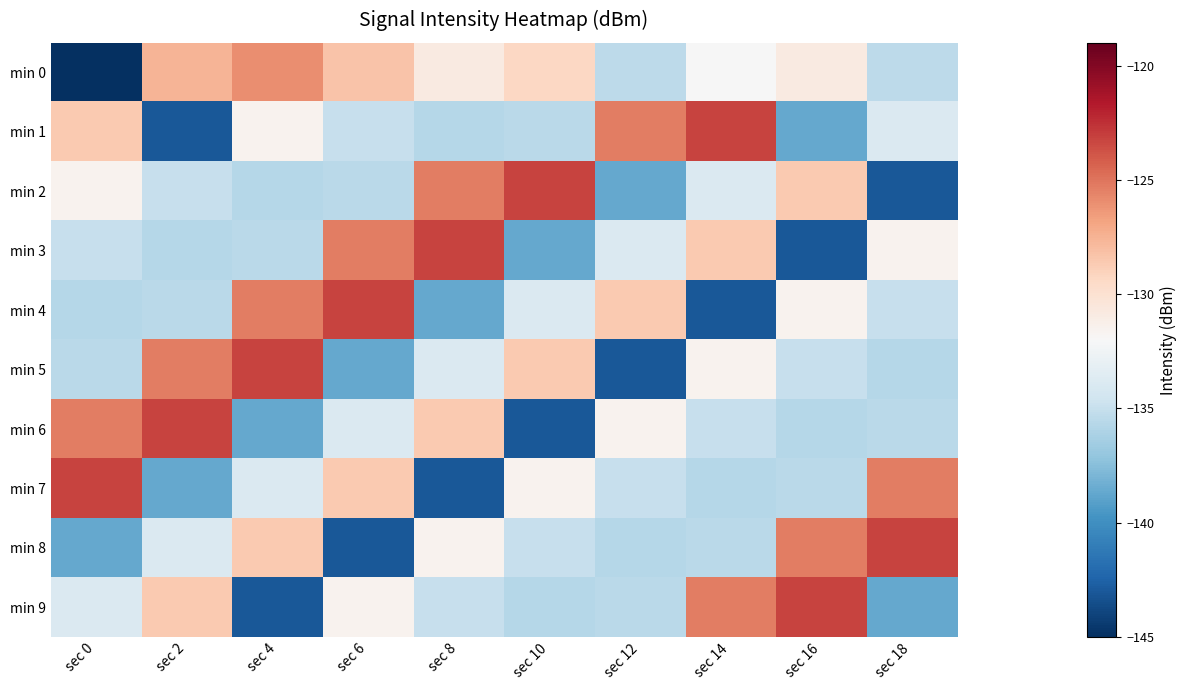

Which series has the widest spread of values?

min 1